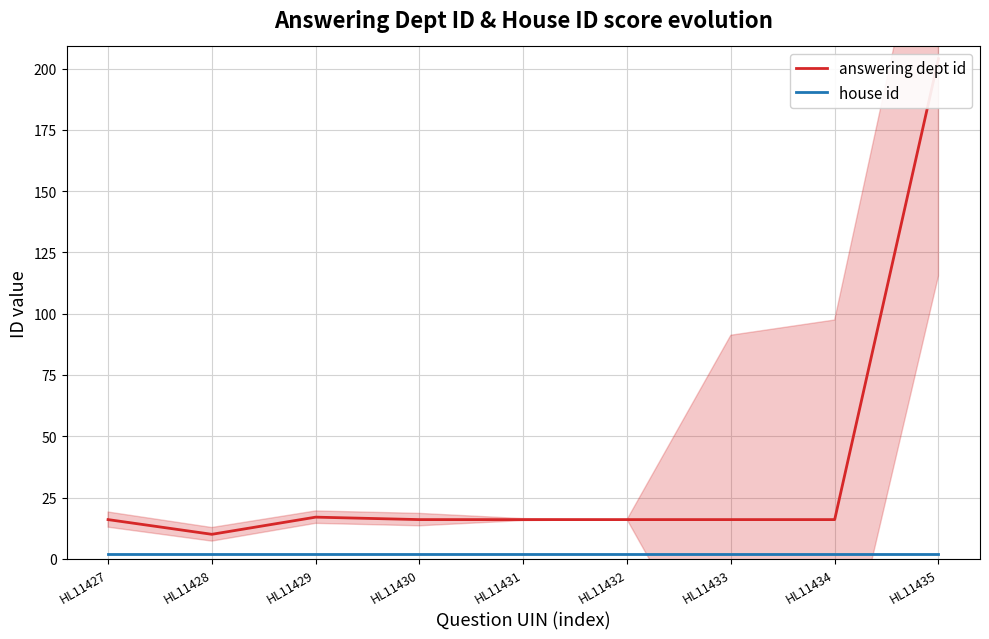

What is the smallest value displayed?

2